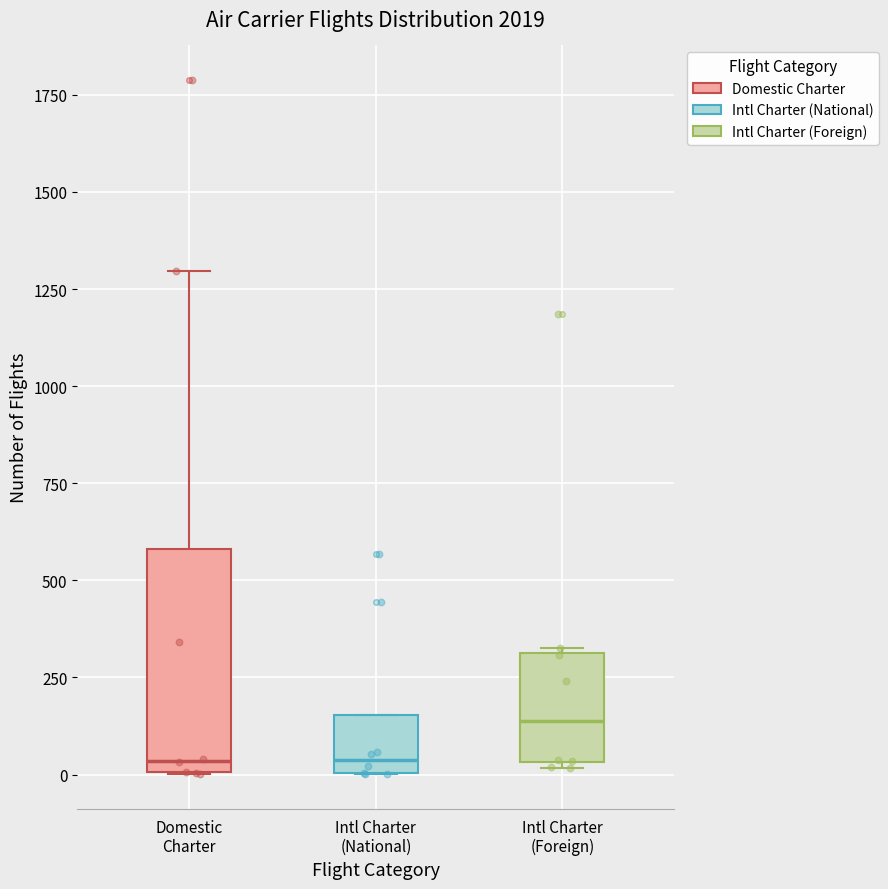

Reading left to right, transcribe this box plot: for each box, give where its median line is, the range the box spans, and where its two whiskers end, as read against the y-axis. The values are not printed on the chart, so give them approximately, as read against the axis.

Domestic Charter: median 50, box 0 to 600, whiskers 0 to 1300
Intl Charter (National): median 50, box 0 to 150, whiskers 0 to 150
Intl Charter (Foreign): median 150, box 50 to 300, whiskers 0 to 350